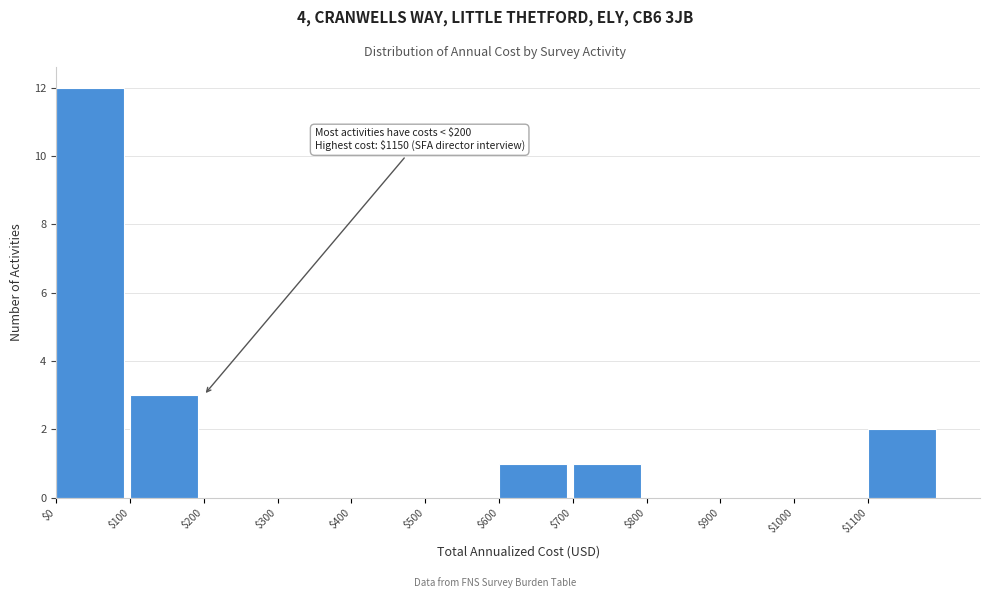

Over which range of the x-axis is the bar tallest?

0 to 100